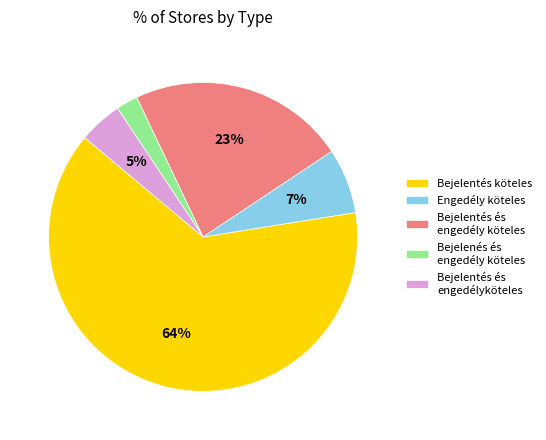

What percentage is the Bejelentés és engedélyköteles slice, to the nearest percent?

5%